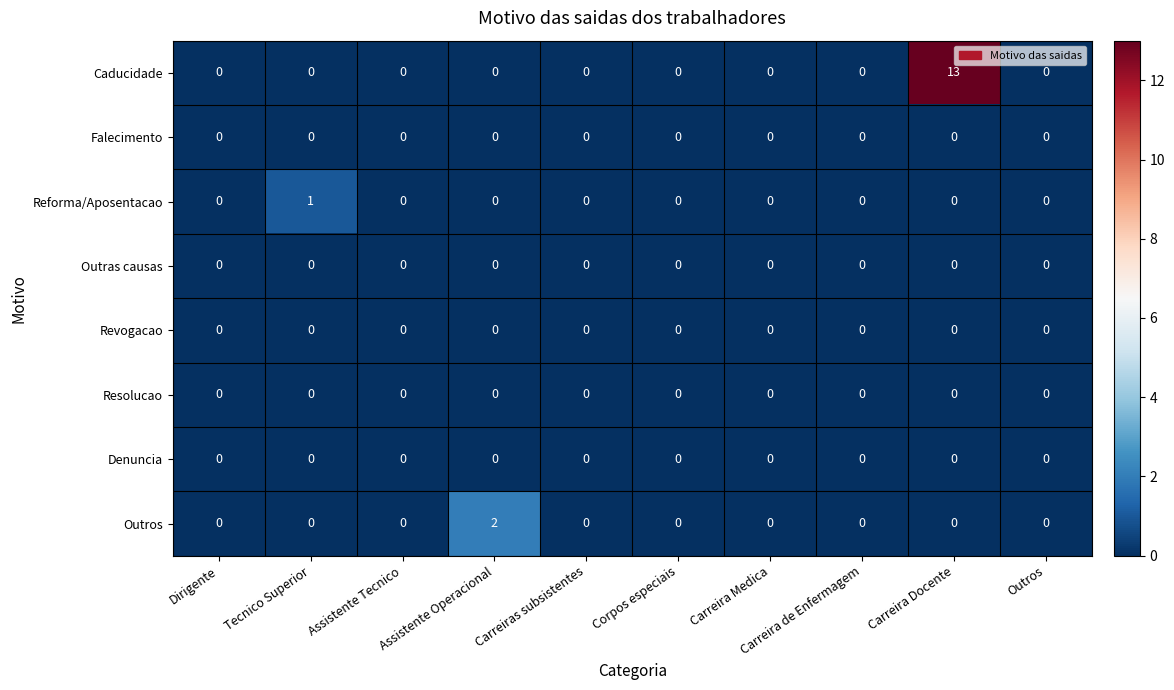

What is the sum of all Caducidade values?

13